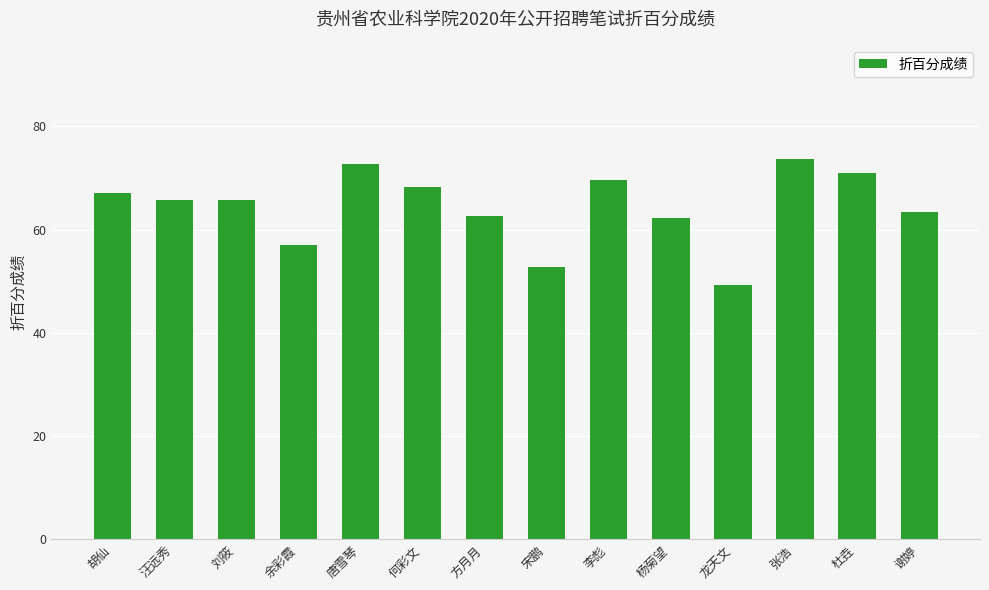

At which category does the chart reach its peak across all series?

张浩